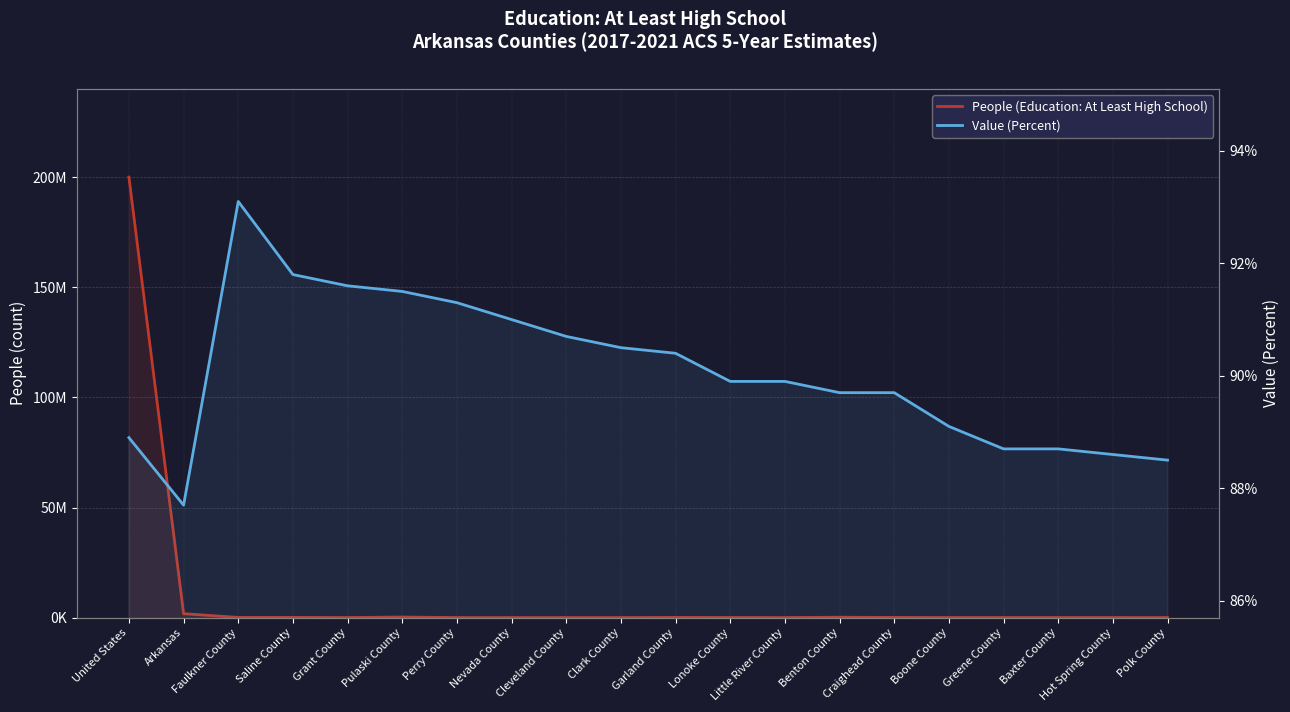

At which category does People (Education: At Least High School) reach its first local valley?

Faulkner County